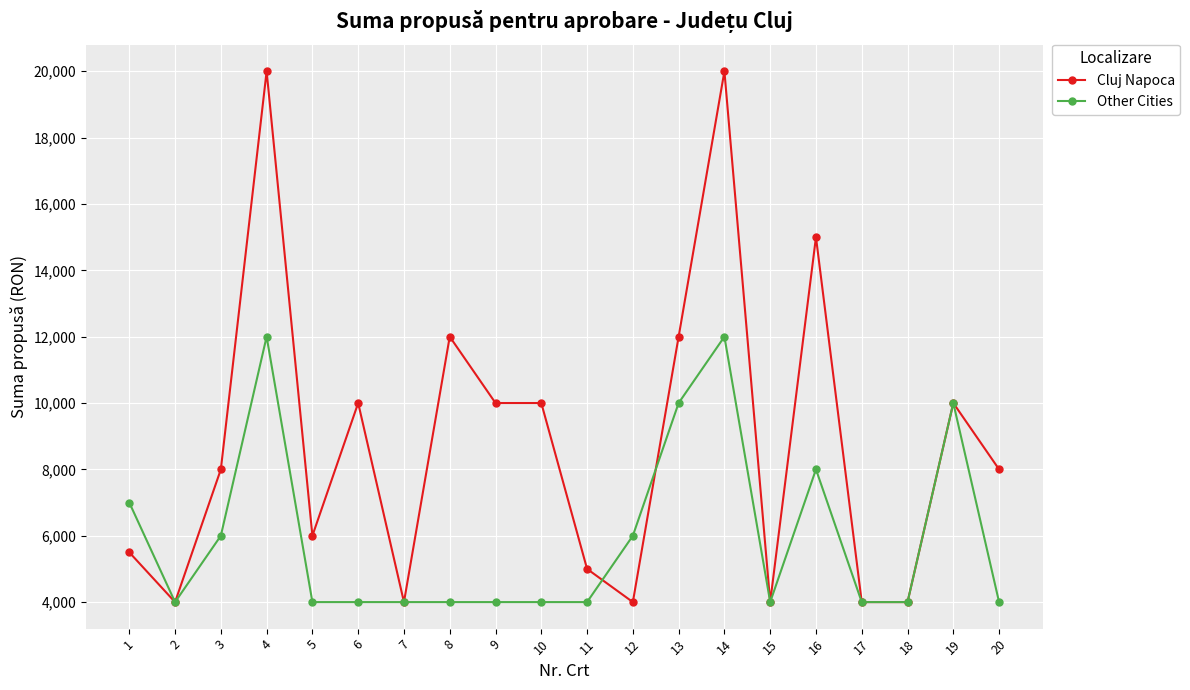

Which series changed the most between 1 and 4?

Cluj Napoca